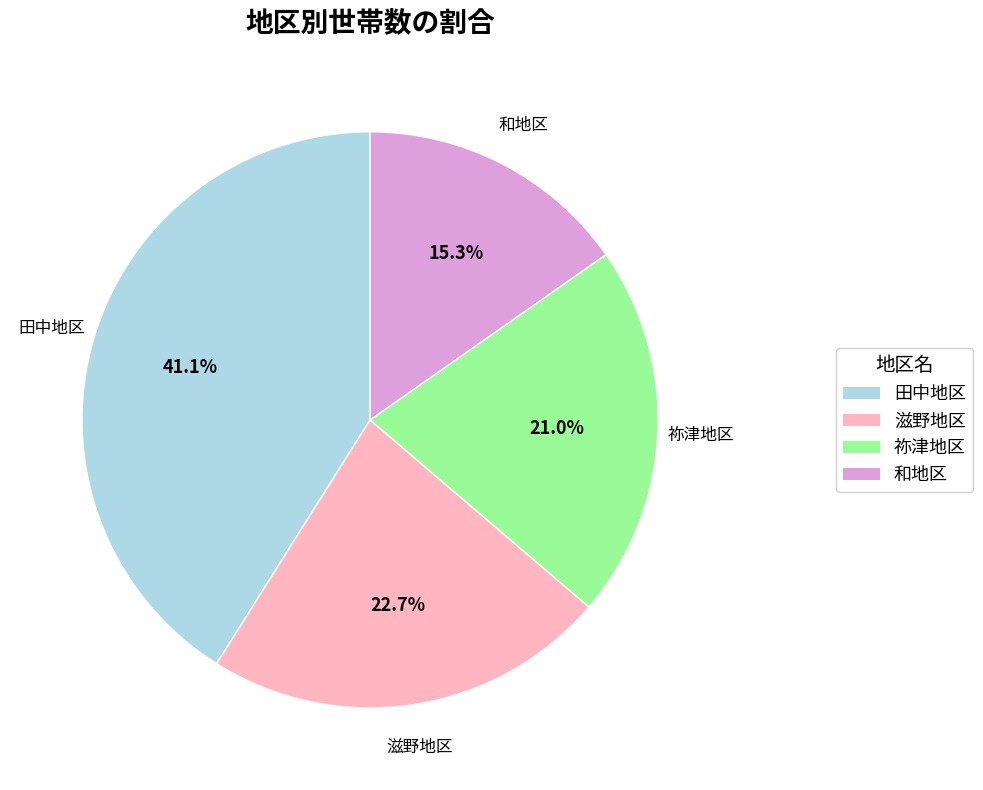

Between 田中地区 and 滋野地区, which is larger?

田中地区